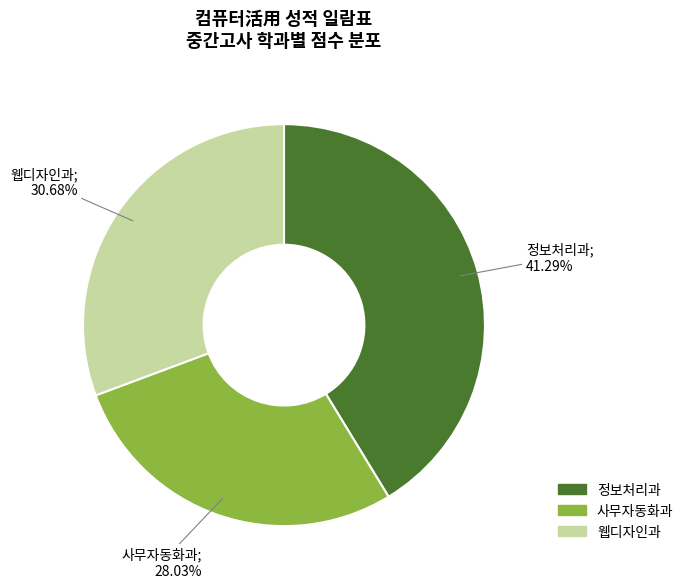

Combined, do 정보처리과 and 웹디자인과 account for over 50%?

Yes